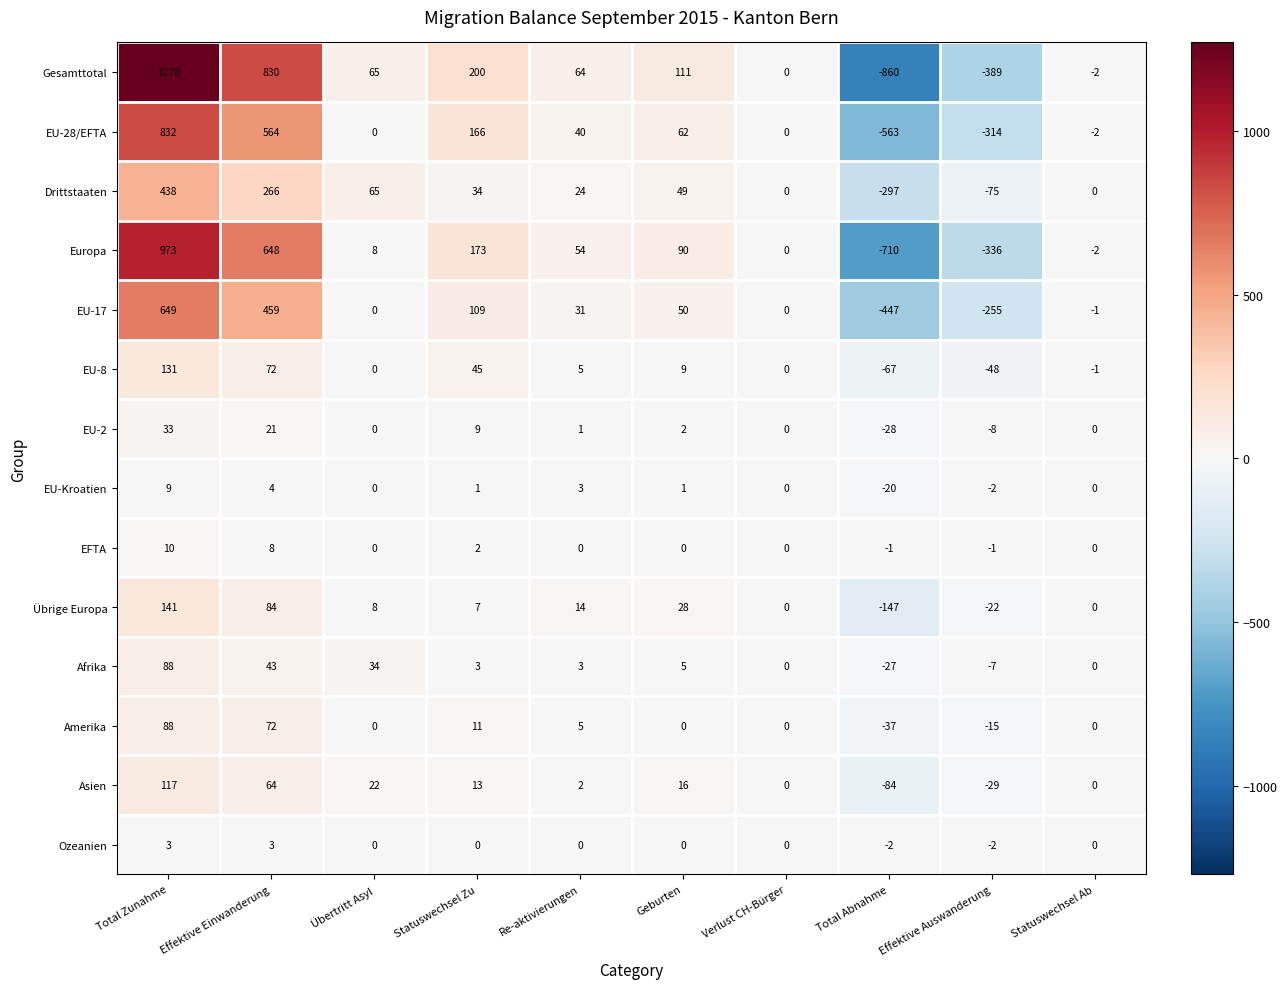

What is the total value across all series at Total Zunahme?

4782